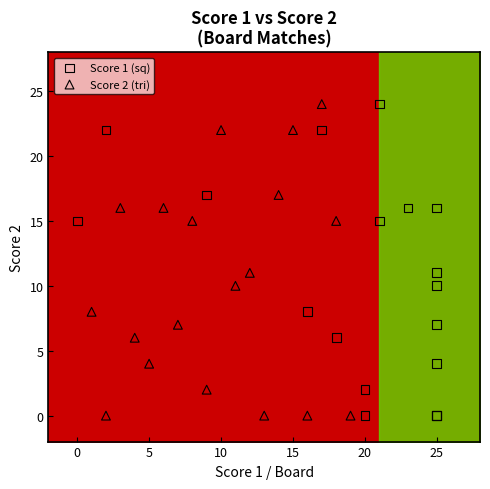

What are all the series names shown in the legend?

Score 1 (sq), Score 2 (tri)